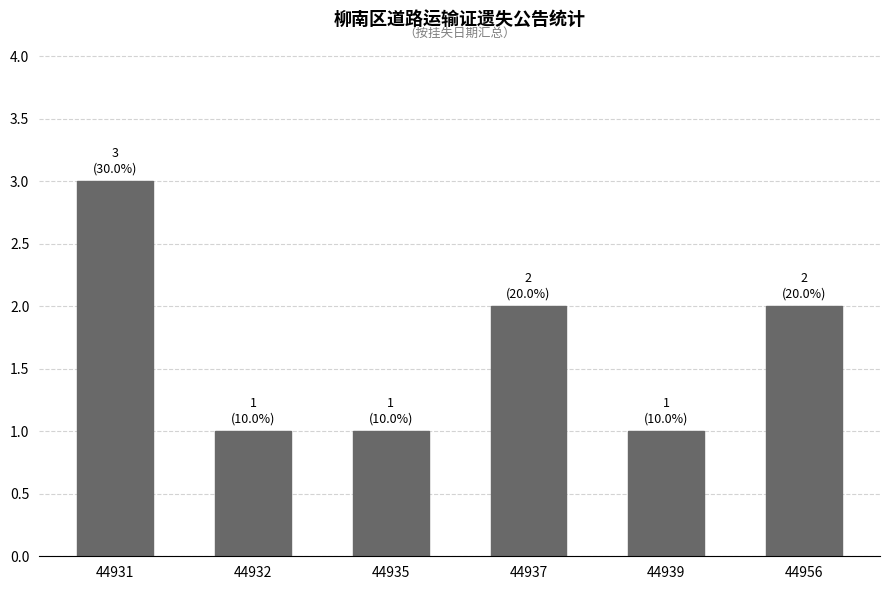

What is the maximum value shown in the chart?

3